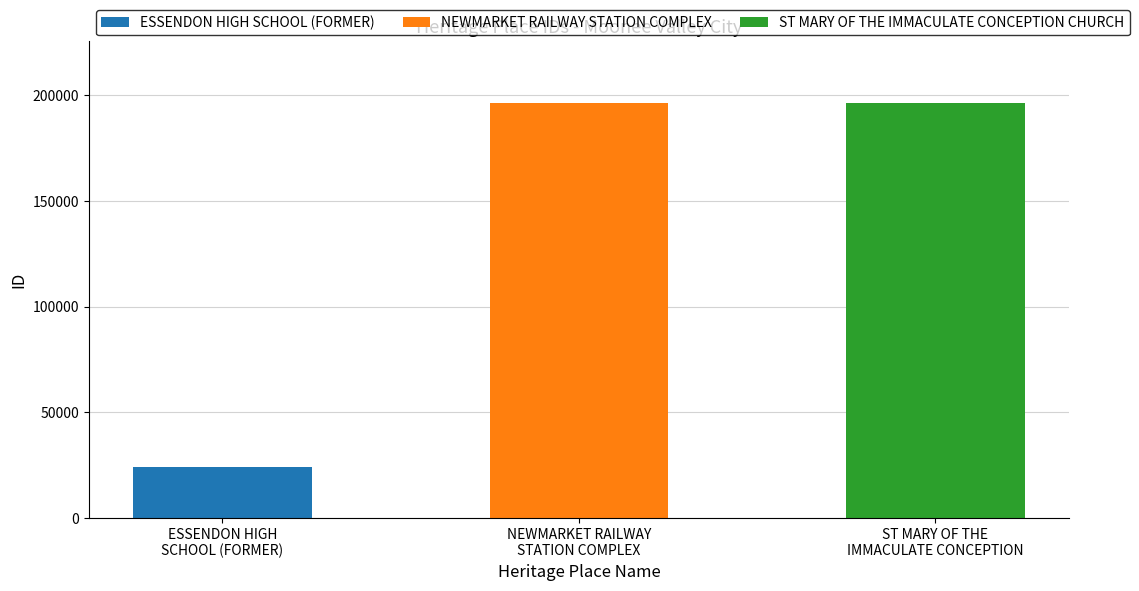

Reading right to left, extract all data points from this chart.

196312	196263	23956